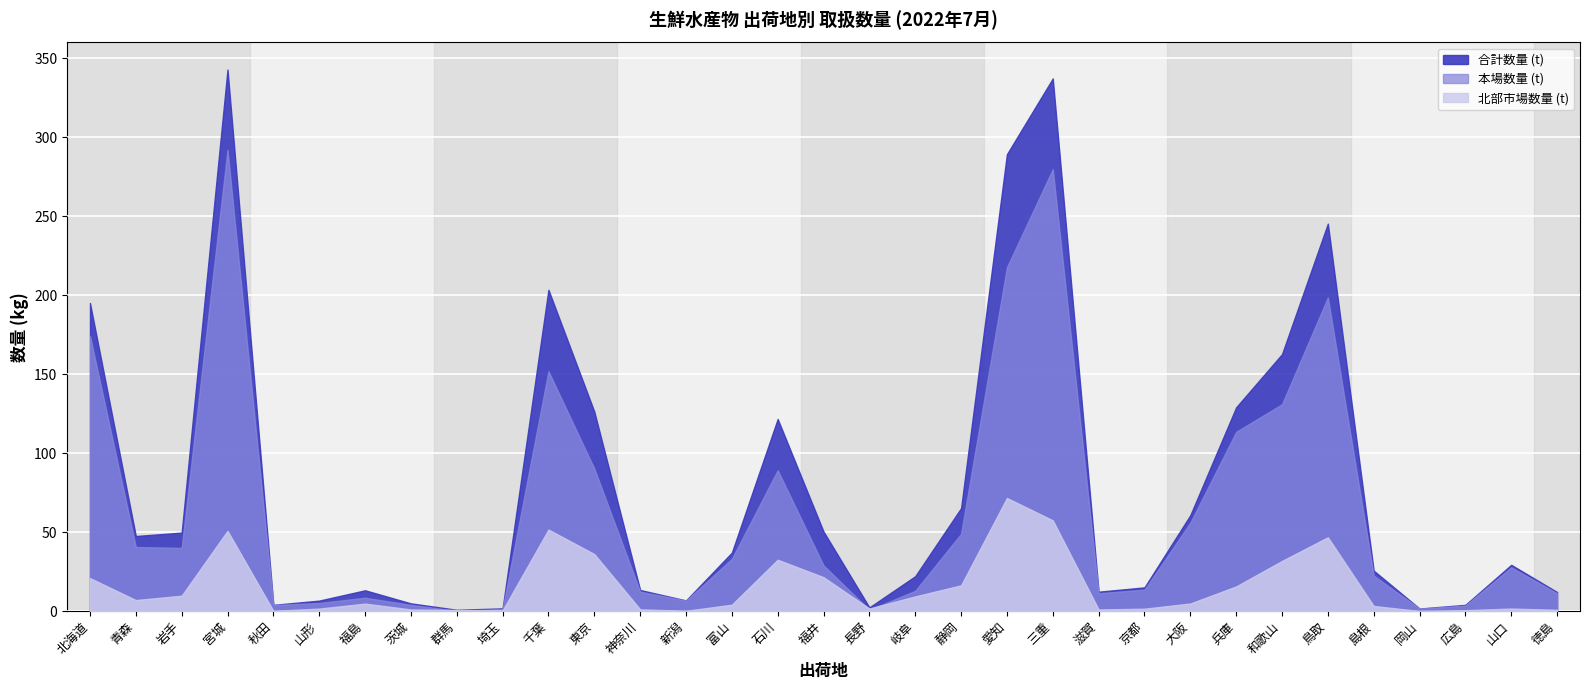

How many lines are shown in the chart?

3